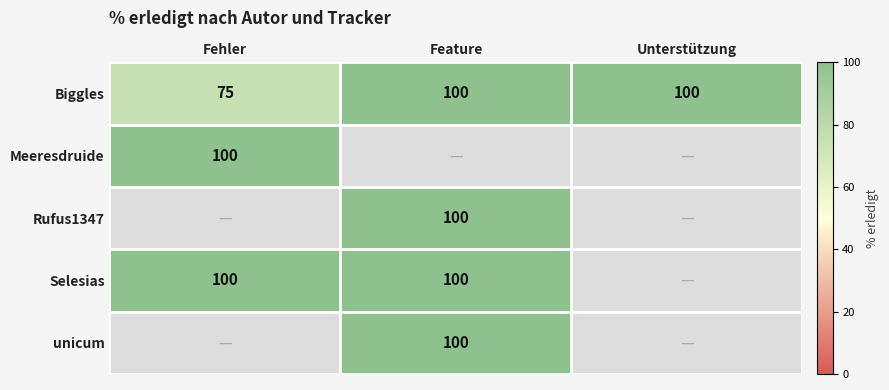

The value of Biggles at Unterstützung is 100. True or false?

True